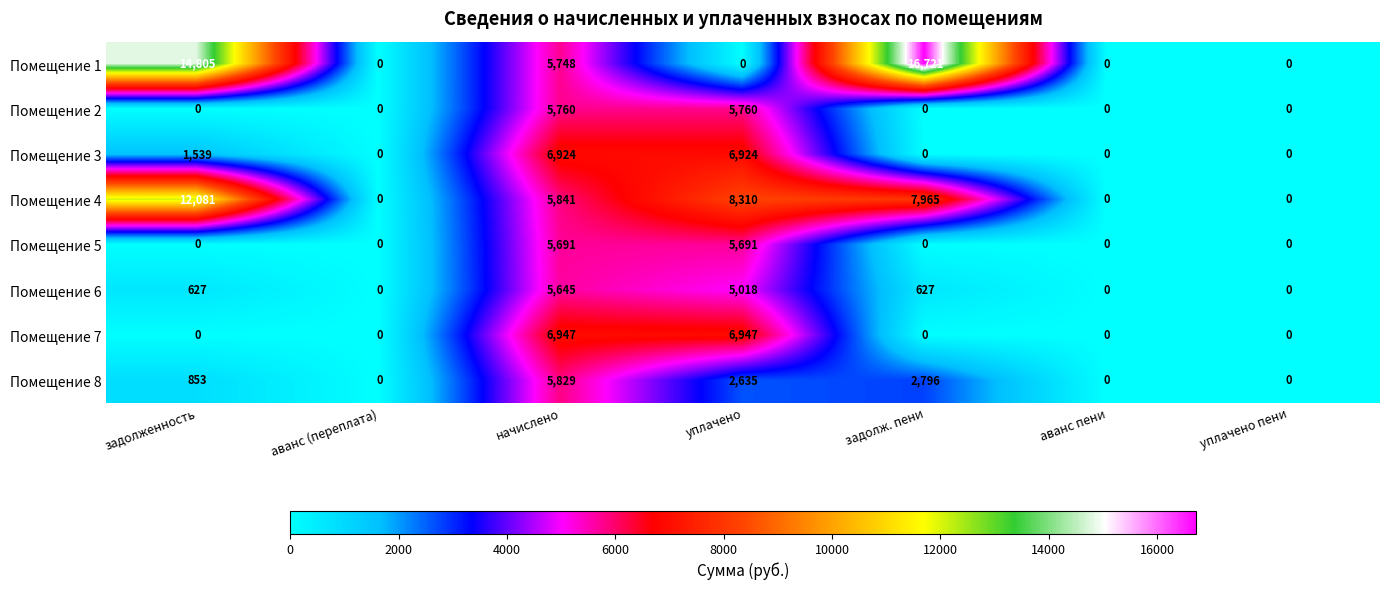

Which series changed the most between уплачено and задолж. пени?

Помещение 1